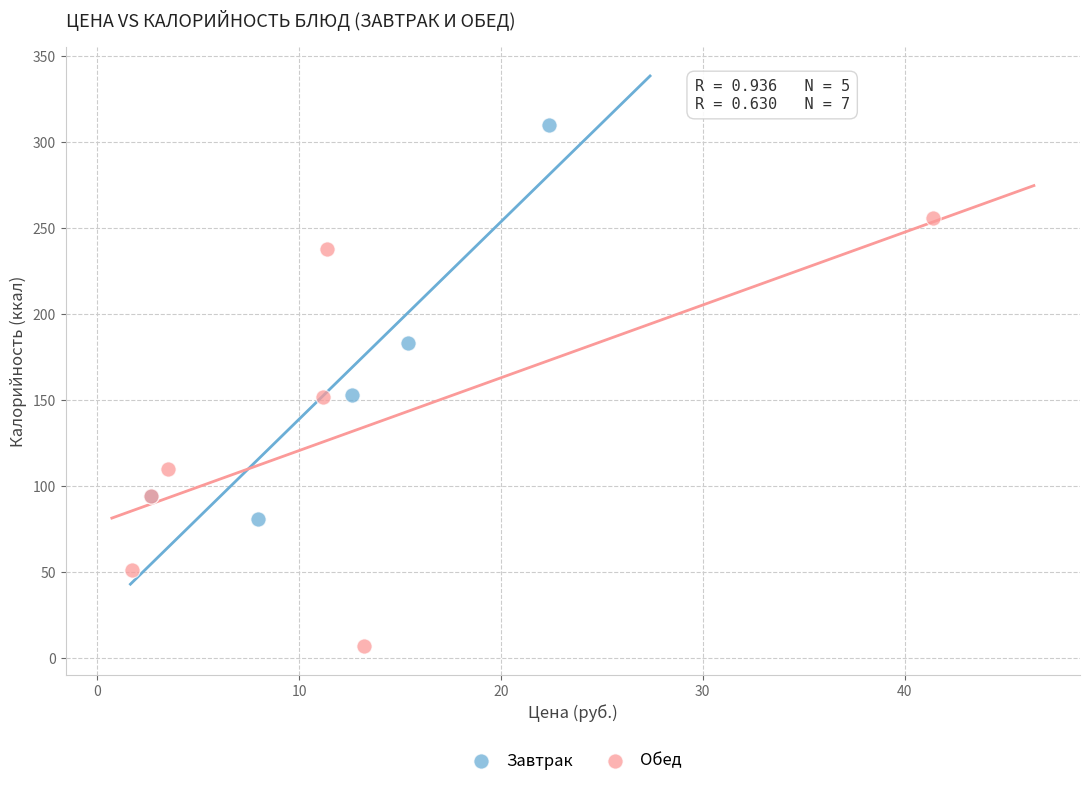

Which series has the largest Y range (max minus min)?

Обед